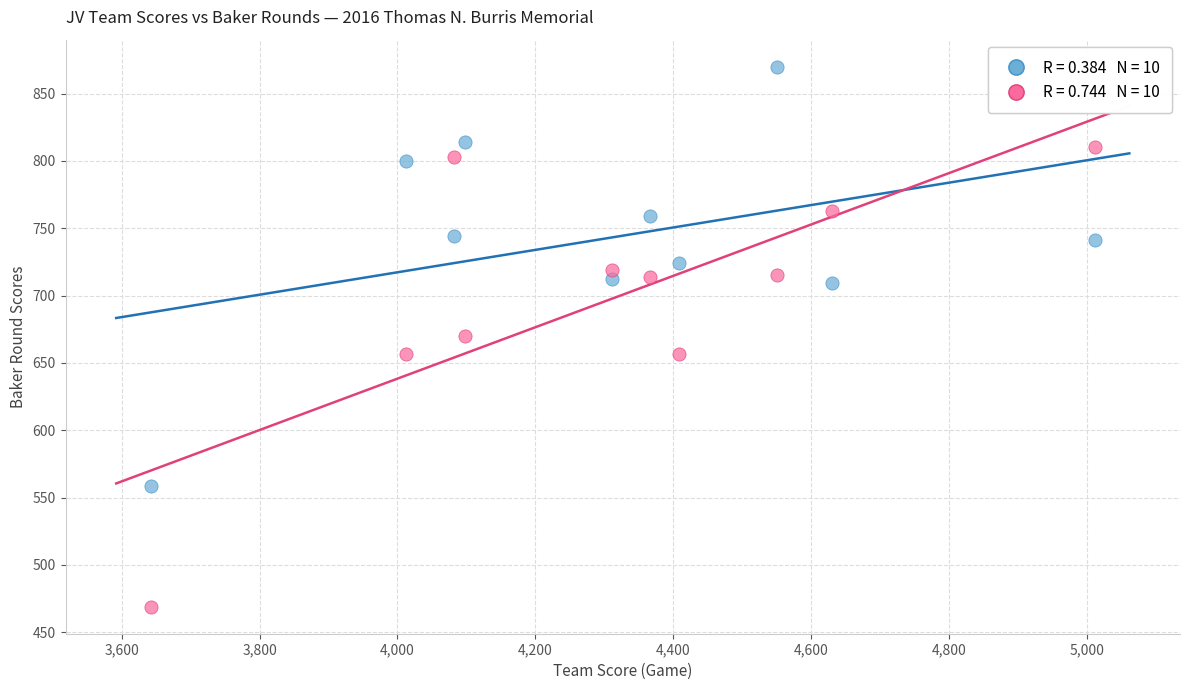

Across all data points, what is the range of Y values (max minus min)?

401